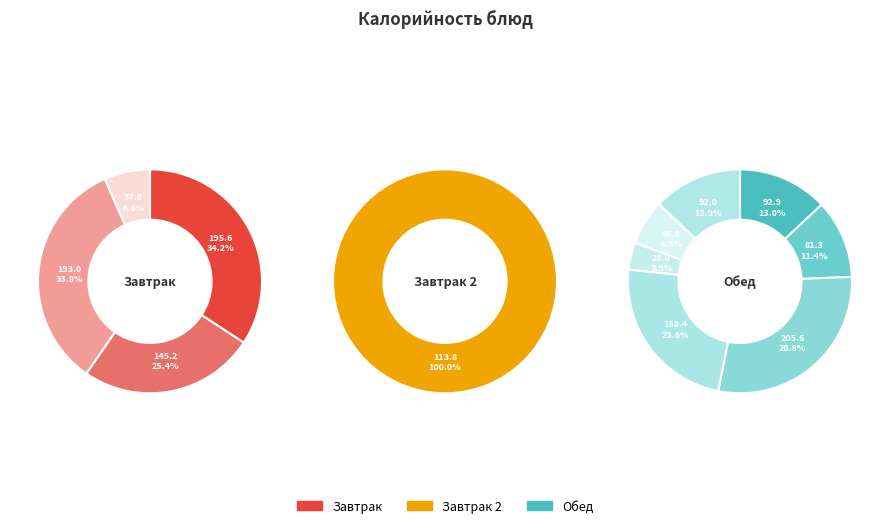

How many segments does this pie chart have?

12